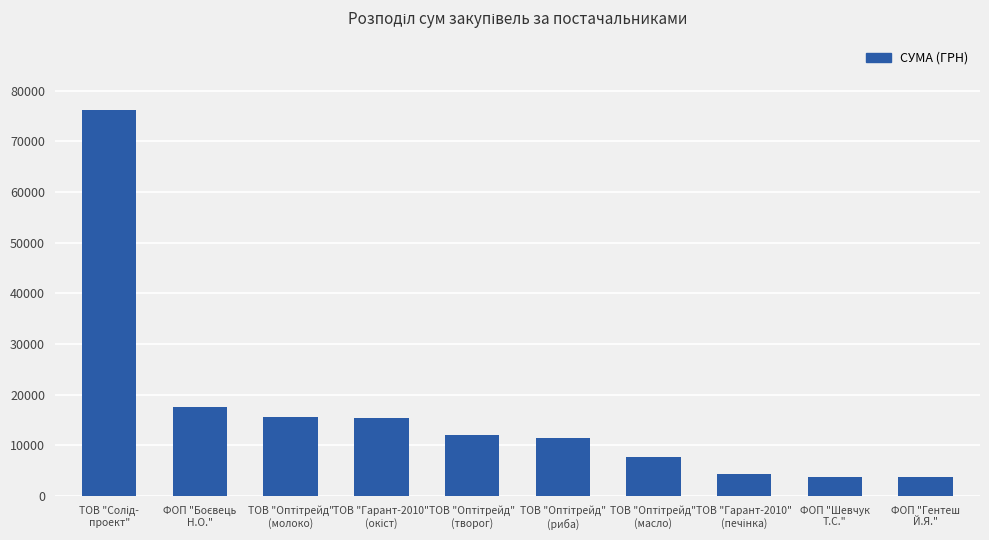

What is the average value?

16791.3